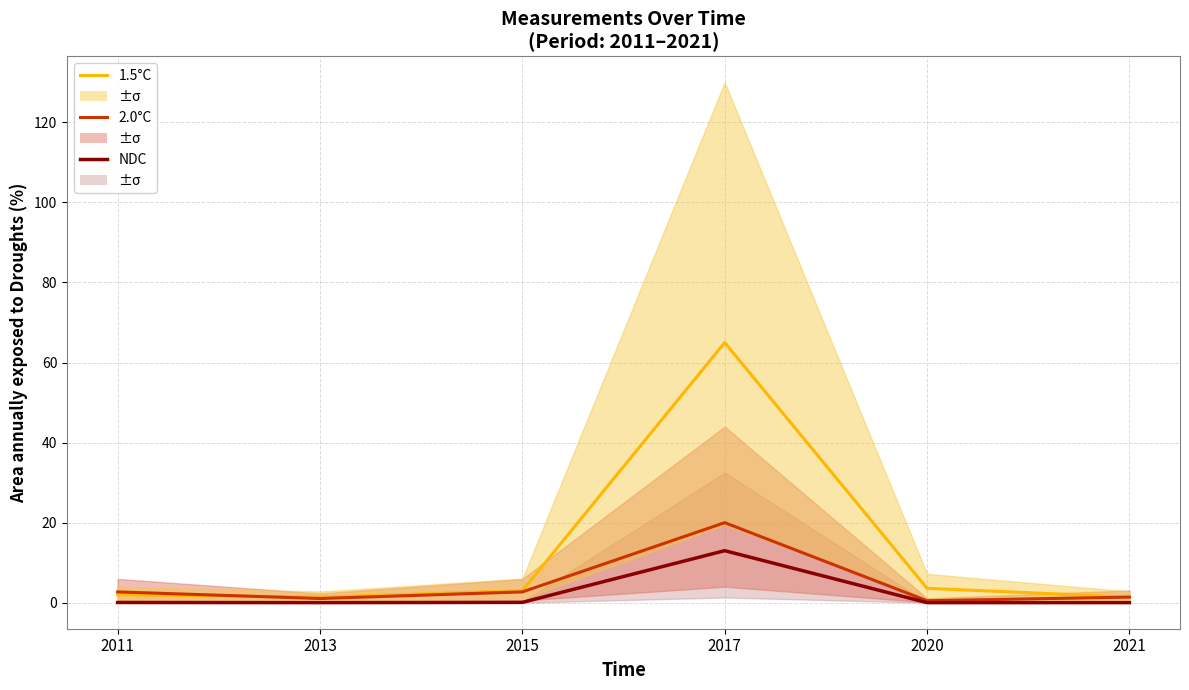

Rank the series by their maximum value, from highest to lowest.

1.5°C, 2.0°C, NDC